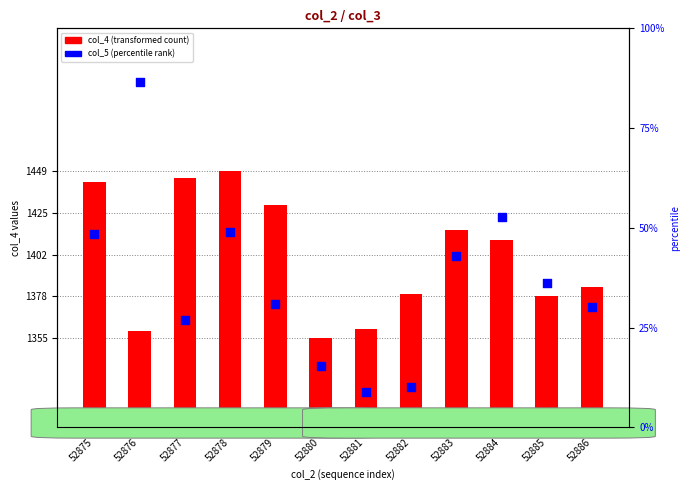

Which series contains the lowest Y value?

col_5 (percentile rank)